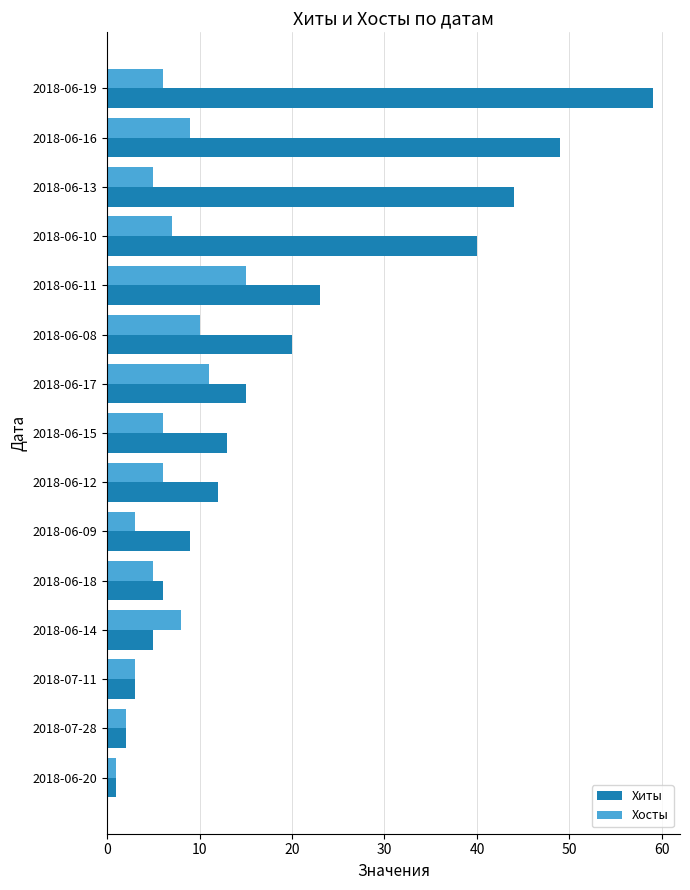

At which label is Хиты closest to 30?

2018-06-11